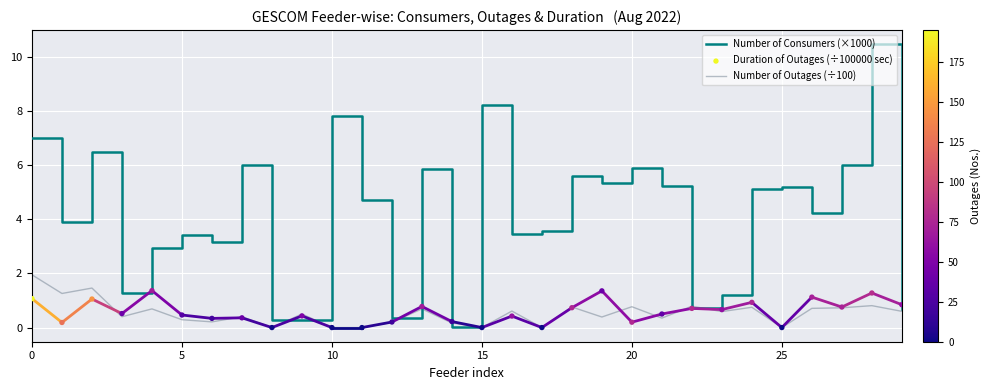

At which category is the sum across all series the highest?

28